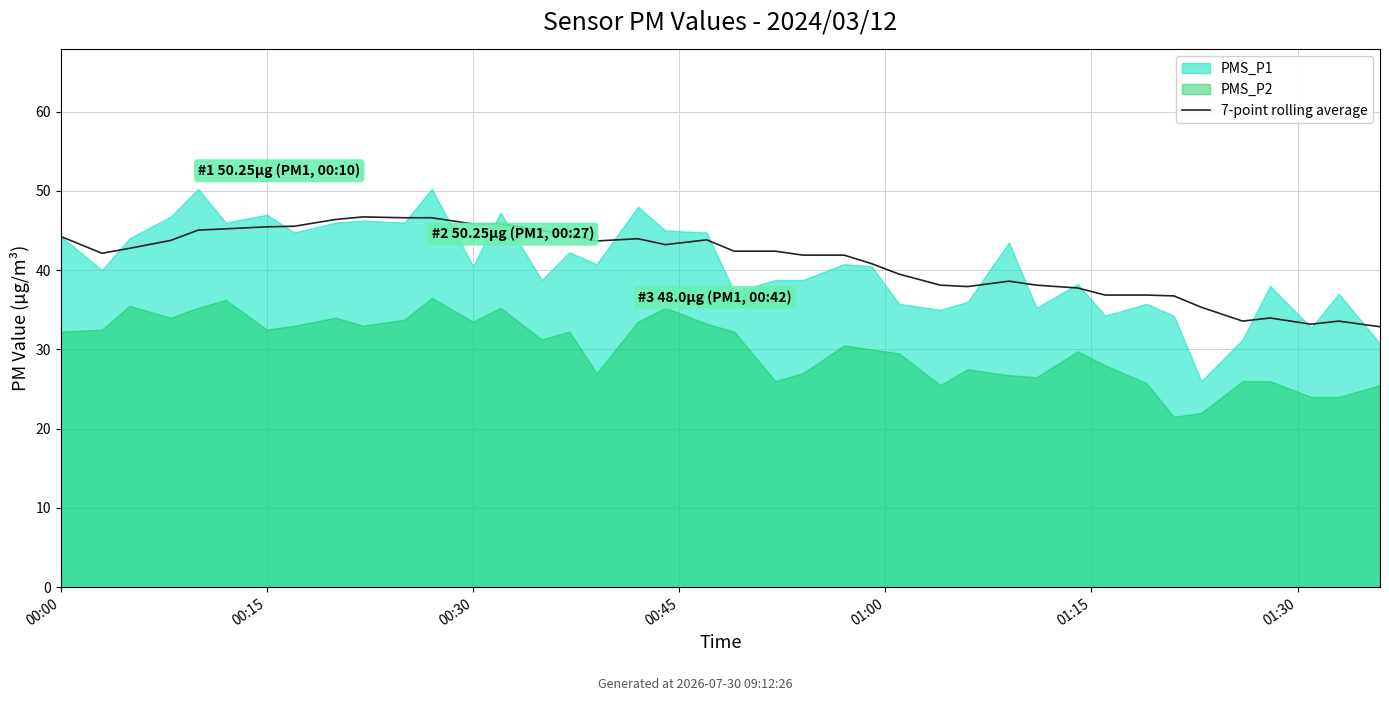

Where does the data first go above 42?

00:00